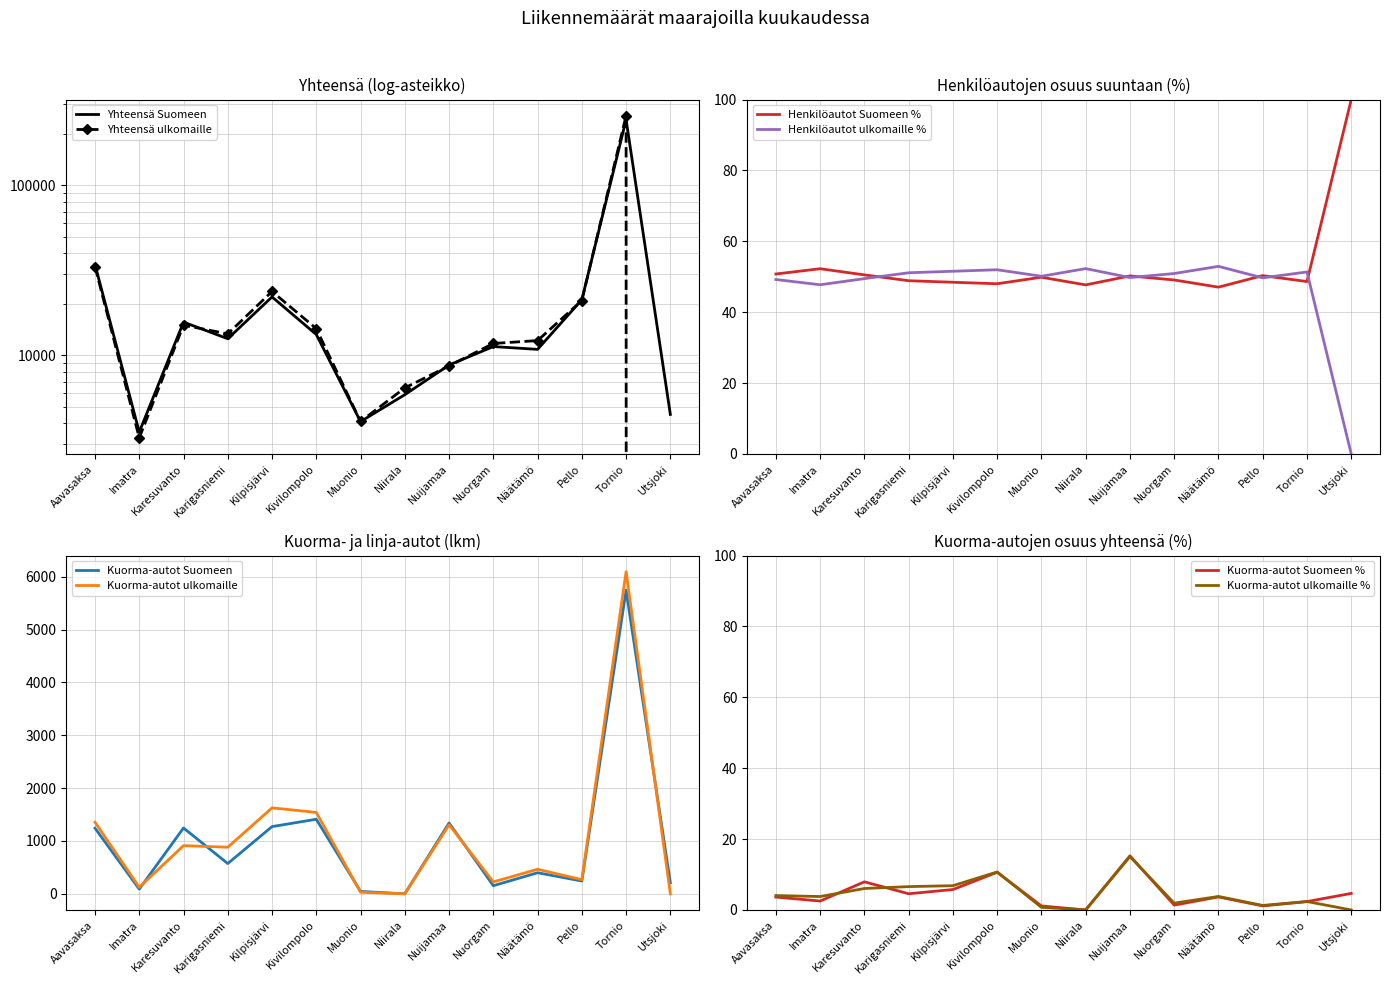

Is the value of Kuorma- ja linja-autot (Ulkomaille) at Kivilompolo greater than the value of Kuorma- ja linja-autot (Suomeen) at Karigasniemi?

Yes